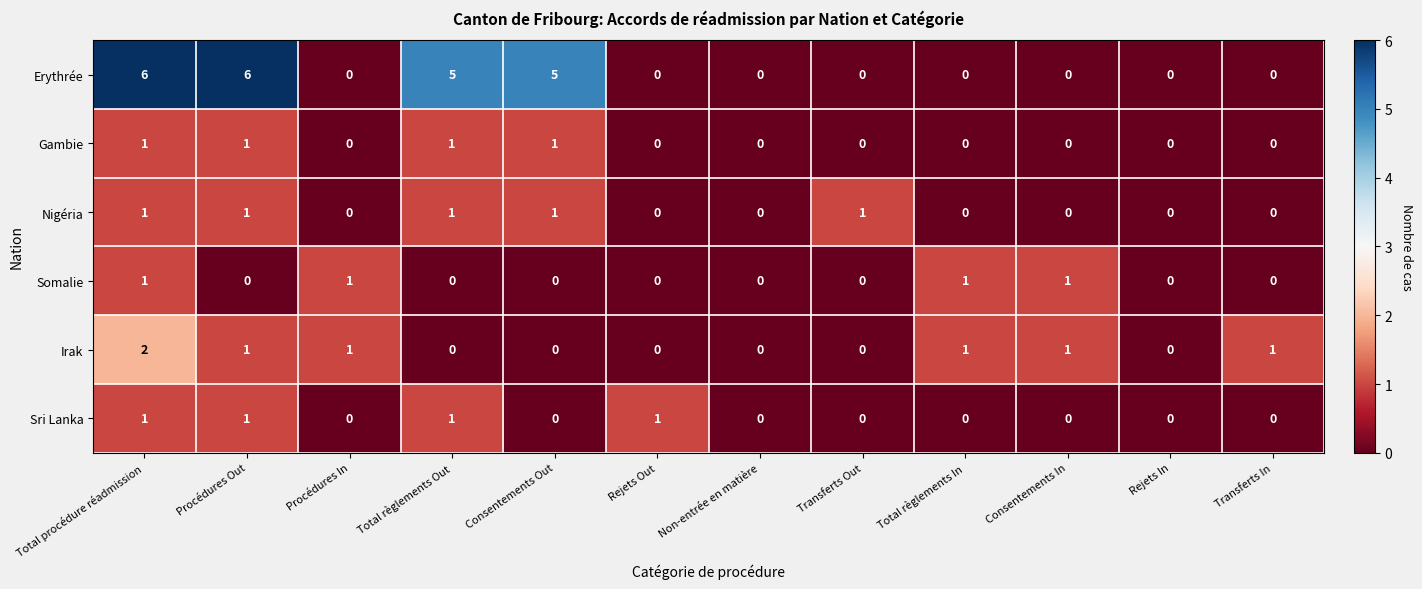

What is the total value across all series at Procédures In?

2